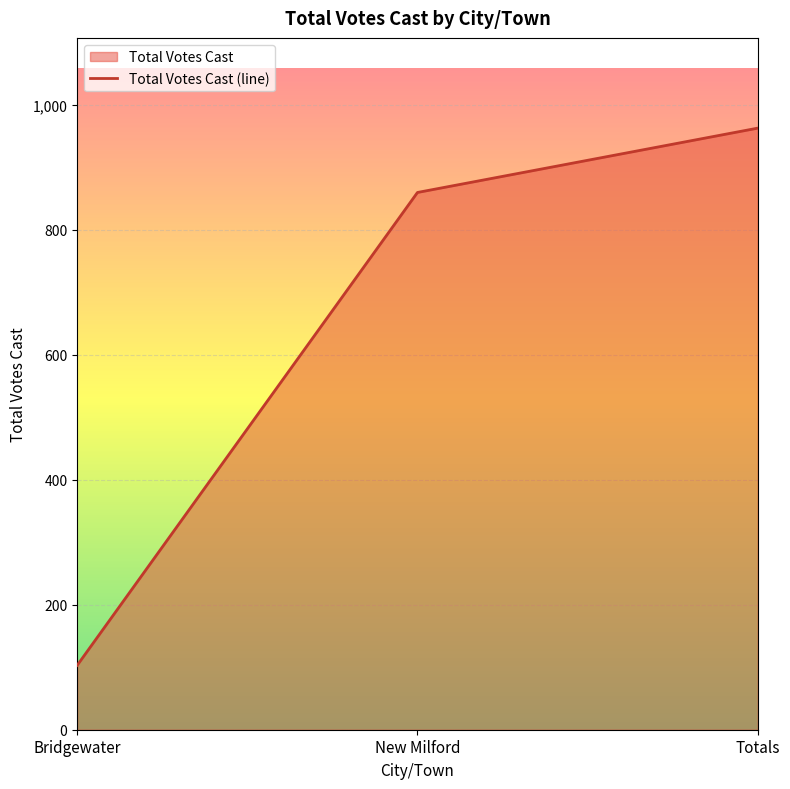

What is the label of the 3rd point from the right?

Bridgewater